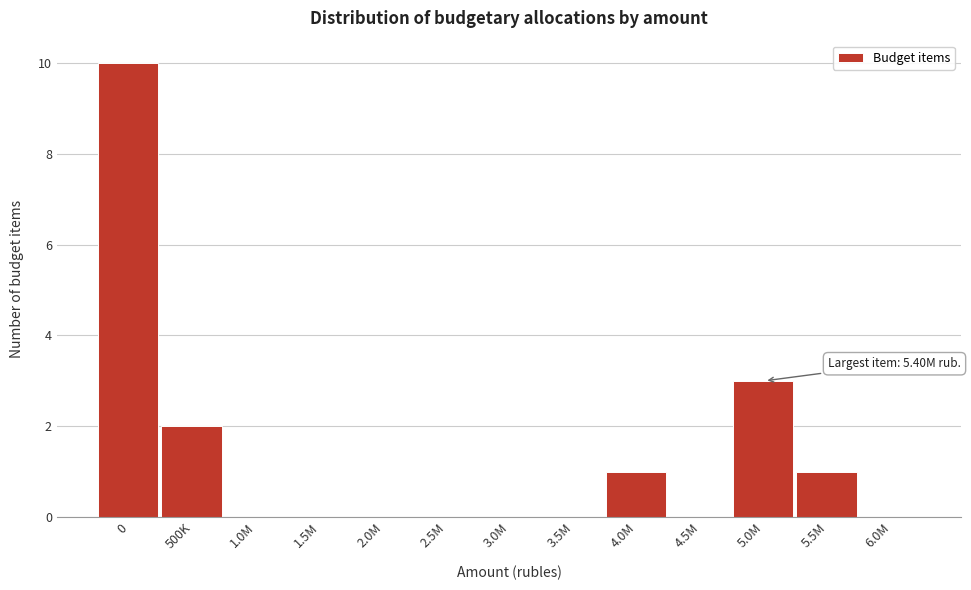

Reading left to right, extract all data points from this chart.

0=10	500K=2	1.0M=0	1.5M=0	2.0M=0	2.5M=0	3.0M=0	3.5M=0	4.0M=1	4.5M=0	5.0M=3	5.5M=1	6.0M=0